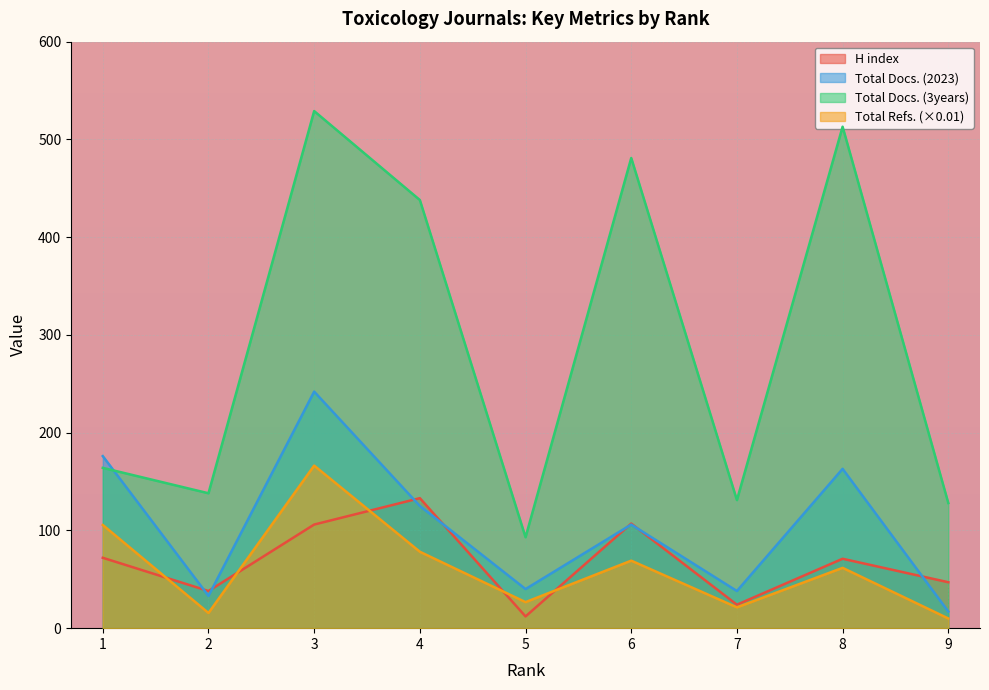

Reading left to right, what are all the values shown in this chart?

H index: 1=72.0	2=38.0	3=106.0	4=133.0	5=12.0	6=107.0	7=24.0	8=71.0	9=47.0
Total Docs. (2023): 1=176.0	2=33.0	3=242.0	4=125.0	5=40.0	6=106.0	7=38.0	8=163.0	9=17.0
Total Docs. (3years): 1=164.0	2=138.0	3=529.0	4=438.0	5=93.0	6=481.0	7=131.0	8=513.0	9=128.0
Total Refs.: 1=105.6	2=15.5	3=166.3	4=78.2	5=26.7	6=69.1	7=21.3	8=61.7	9=9.9